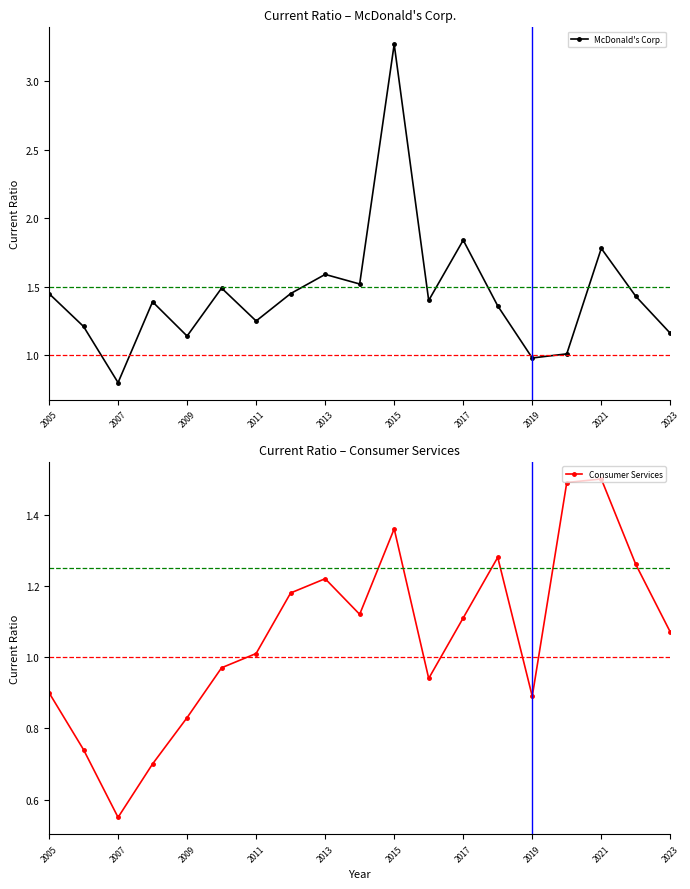

Reading right to left, list all the values displayed in this chart.

McDonald's Corp.: 1.2	1.4	1.8	1.0	1.0	1.4	1.8	1.4	3.3	1.5	1.6	1.4	1.2	1.5	1.1	1.4	0.8	1.2	1.4
Consumer Services: 1.1	1.3	1.5	1.5	0.9	1.3	1.1	0.9	1.4	1.1	1.2	1.2	1.0	1.0	0.8	0.7	0.6	0.7	0.9